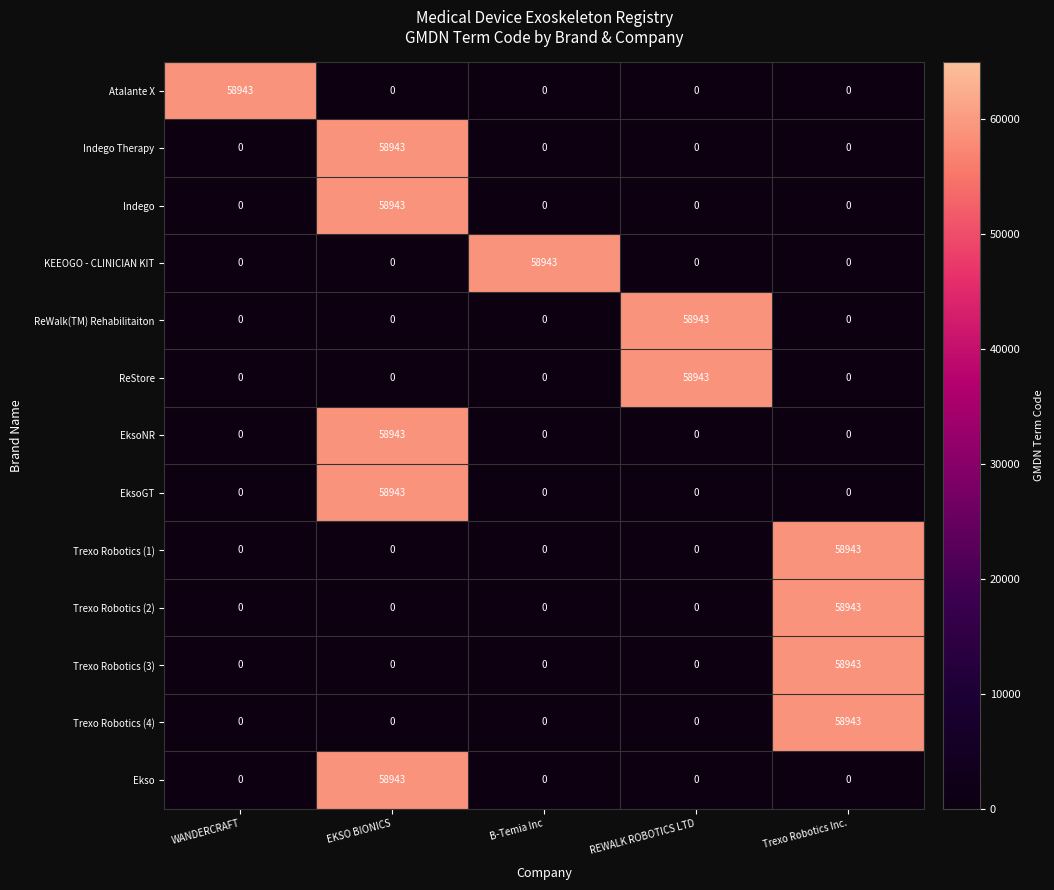

At how many categories does at least one series exceed 26854?

5